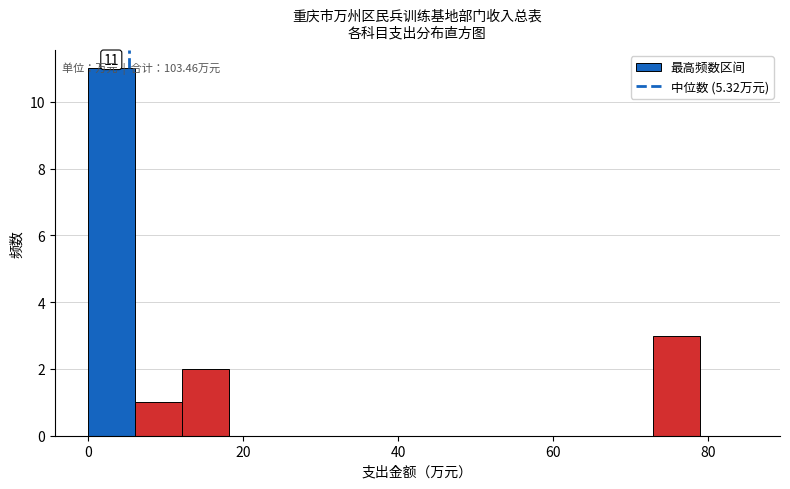

Around what value on the x-axis is the tallest bar? Give the approximate position of its centre, as read against the axis.

4